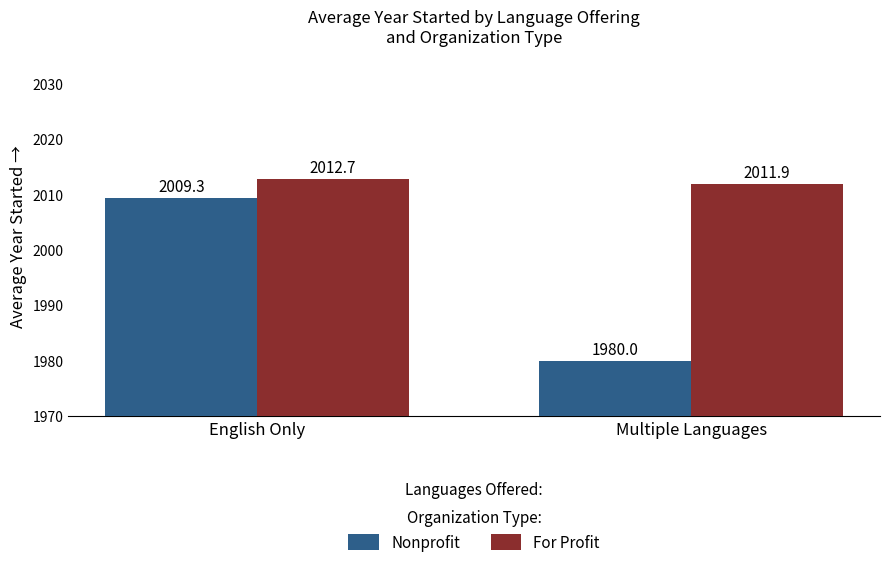

Which series changed the most between English Only and Multiple Languages?

Nonprofit